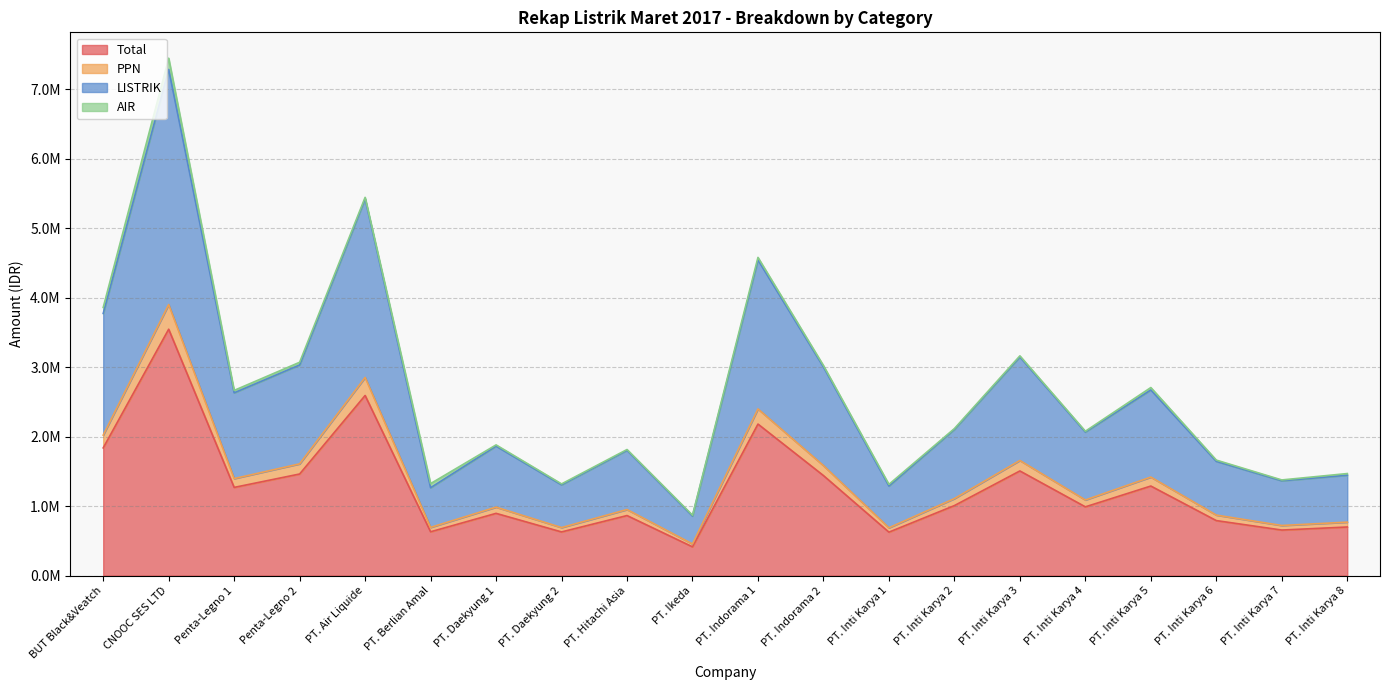

Does the chart display data point markers on the line(s)?

No